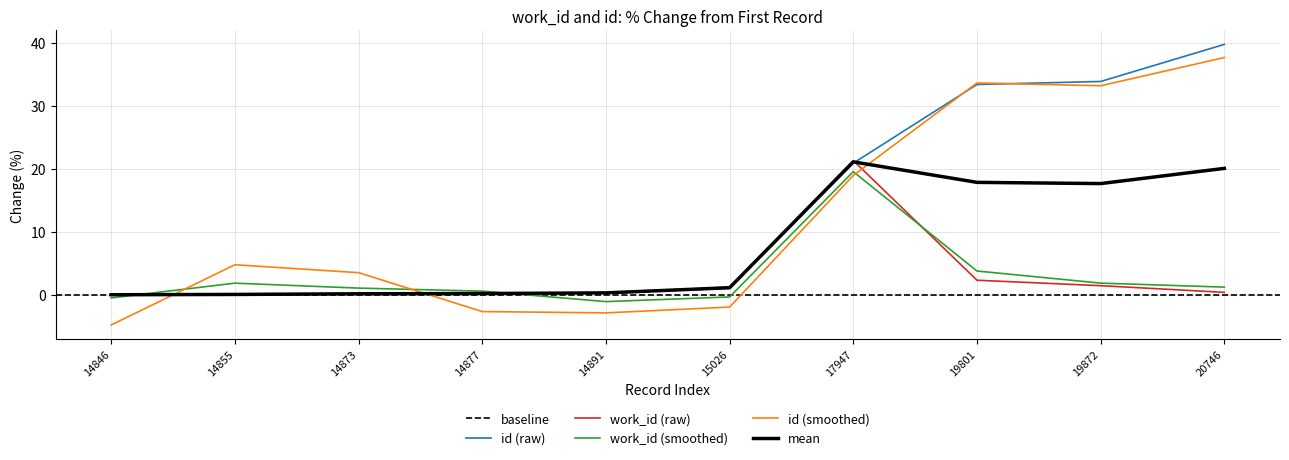

True or false: id has more than 1 points higher than both neighbors.

False